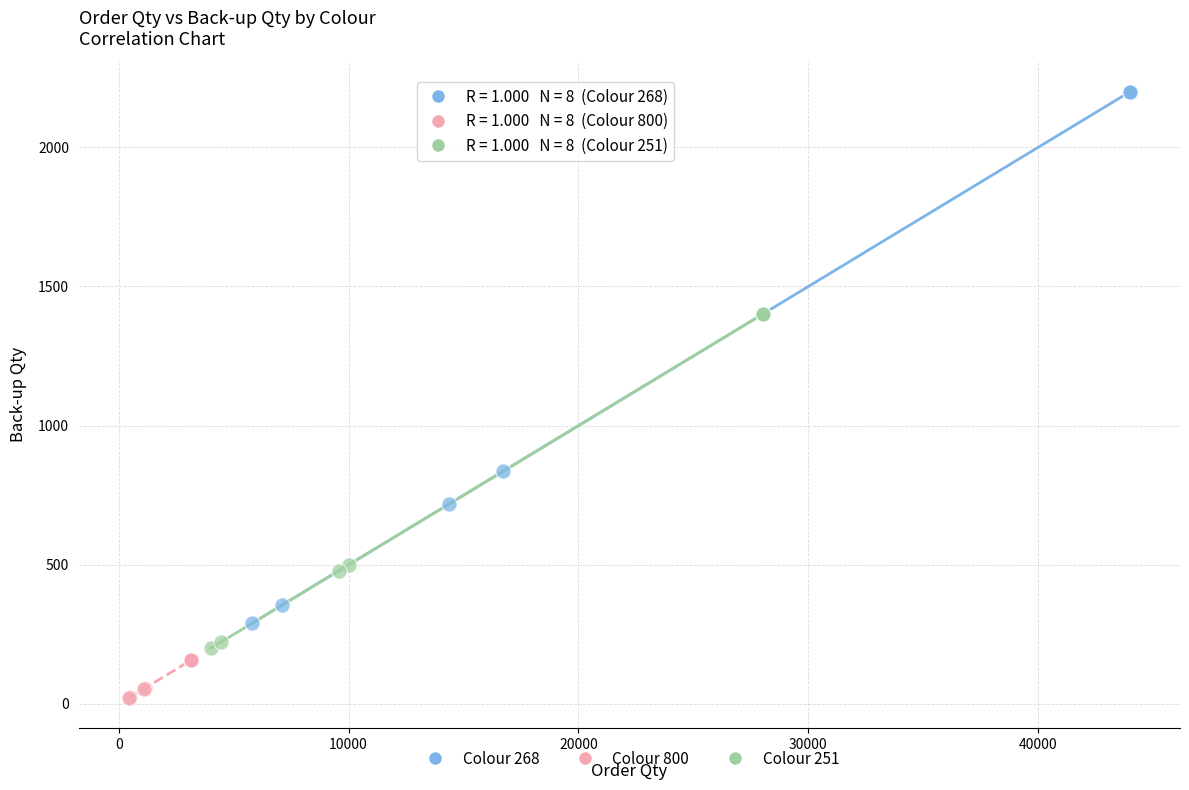

Which series reaches the maximum Y coordinate?

Colour 268